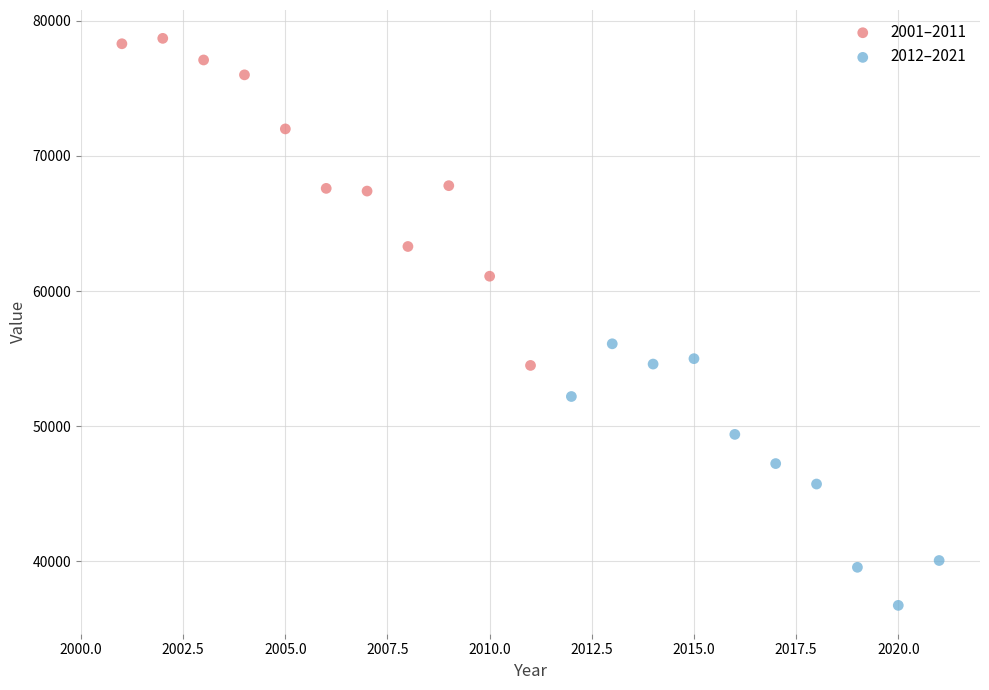

Which series reaches the maximum Y coordinate?

2001–2011